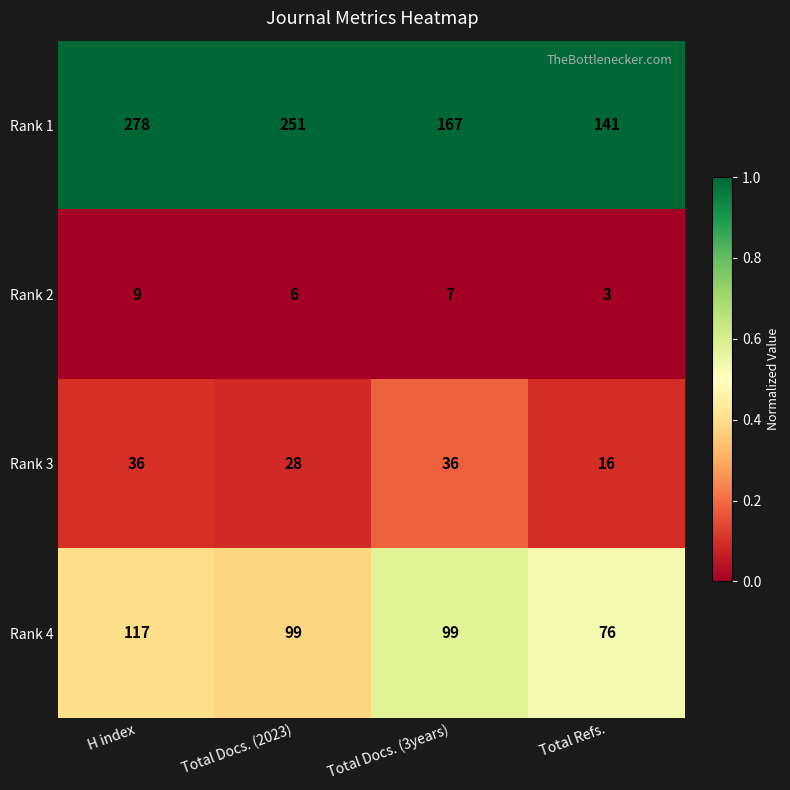

What is the average value of the Rank 3 series?

29